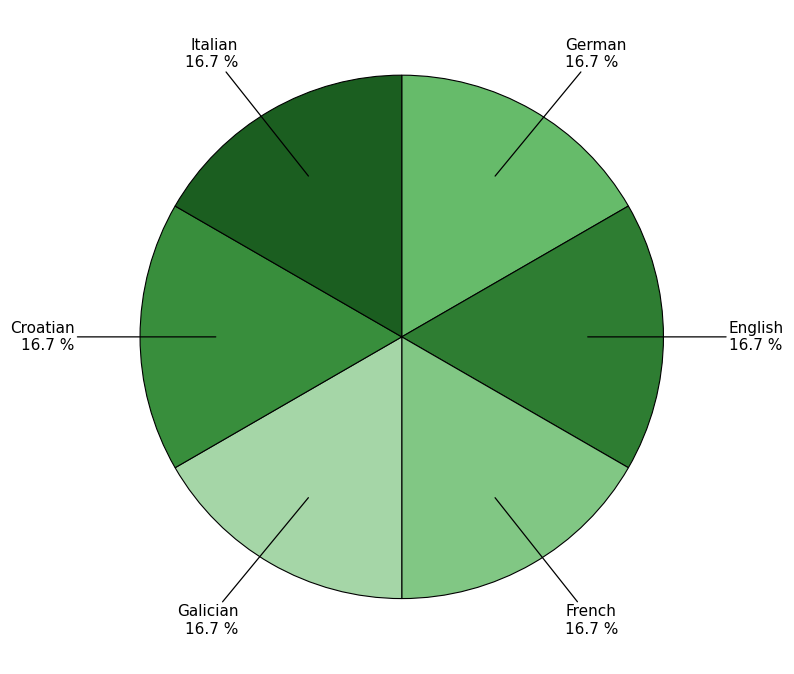

Approximately how many times larger is the value at English compared to Croatian?

1.0